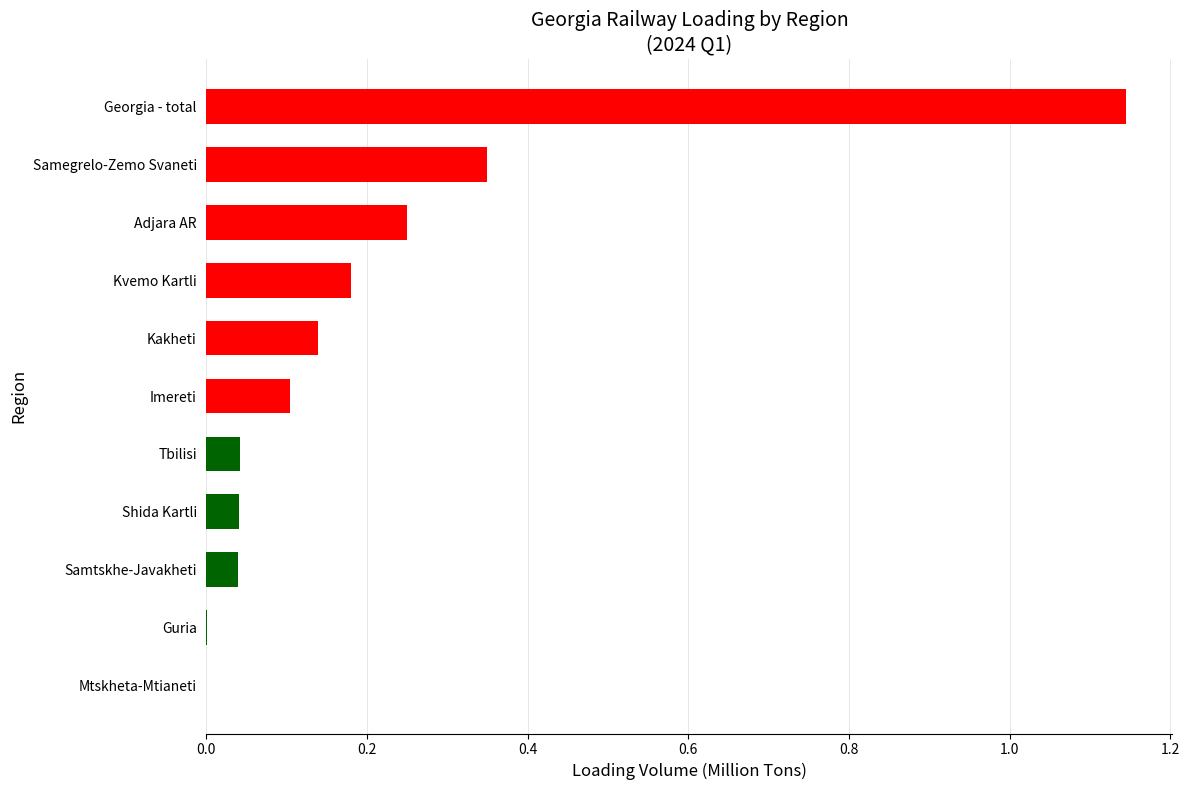

The value at Imereti is 0.0. True or false?

False